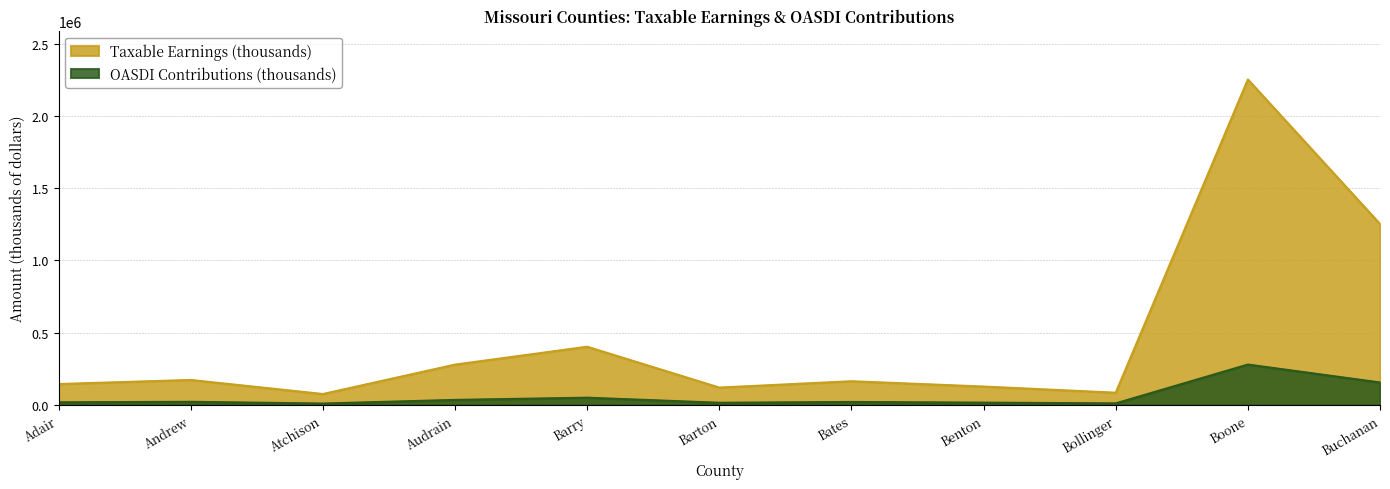

Reading left to right, transcribe all the data shown in this chart.

Taxable Earnings (thousands): Adair=144493	Andrew=172765	Atchison=75334	Audrain=278992	Barry=402839	Barton=119890	Bates=163936	Benton=127079	Bollinger=84498	Boone=2253358	Buchanan=1252671
OASDI Contributions (thousands): Adair=17917	Andrew=21423	Atchison=9341	Audrain=34595	Barry=49952	Barton=14866	Bates=20328	Benton=15758	Bollinger=10478	Boone=279416	Buchanan=155331